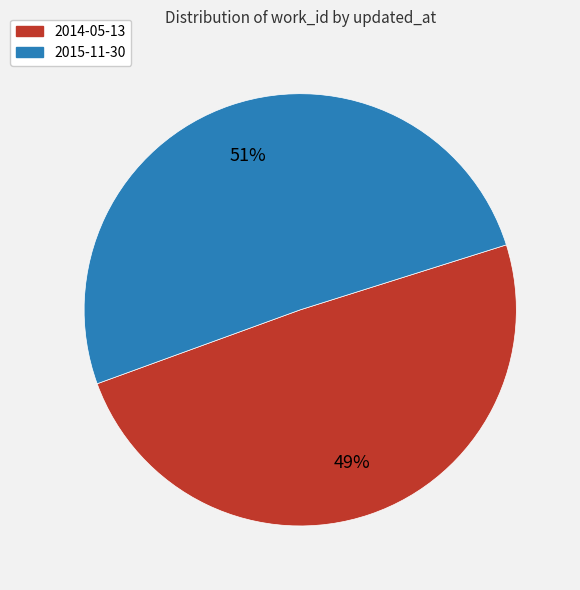

What percentage is the 2014-05-13 slice, to the nearest percent?

49%